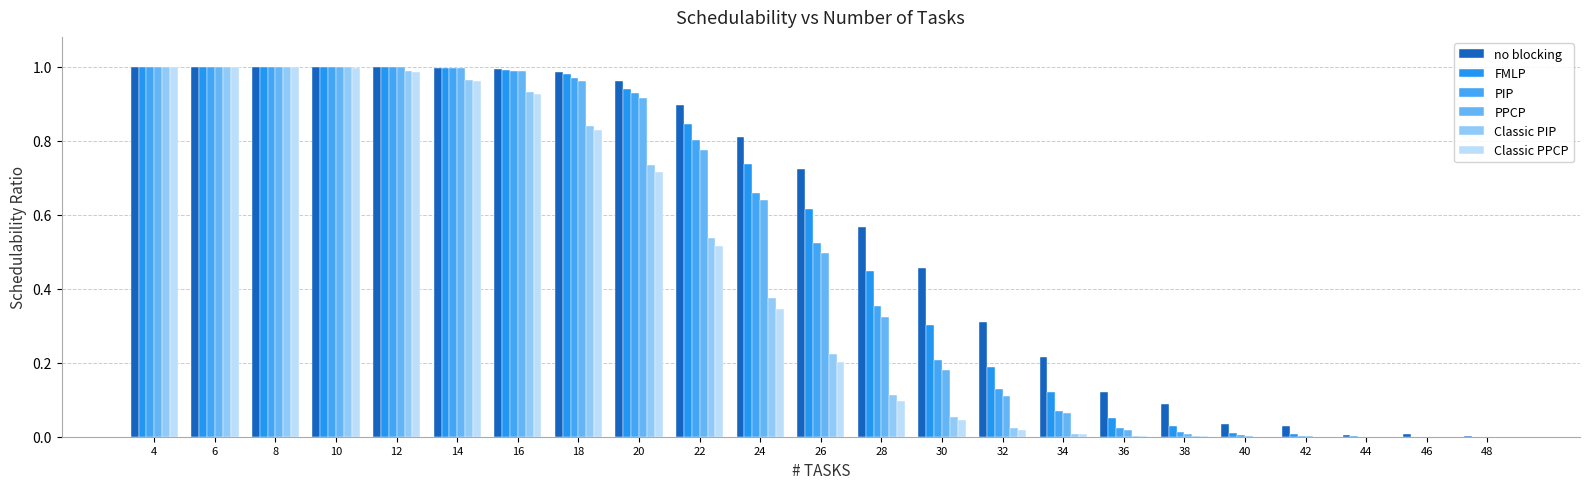

Are the bars grouped side by side (vs. stacked)?

Yes